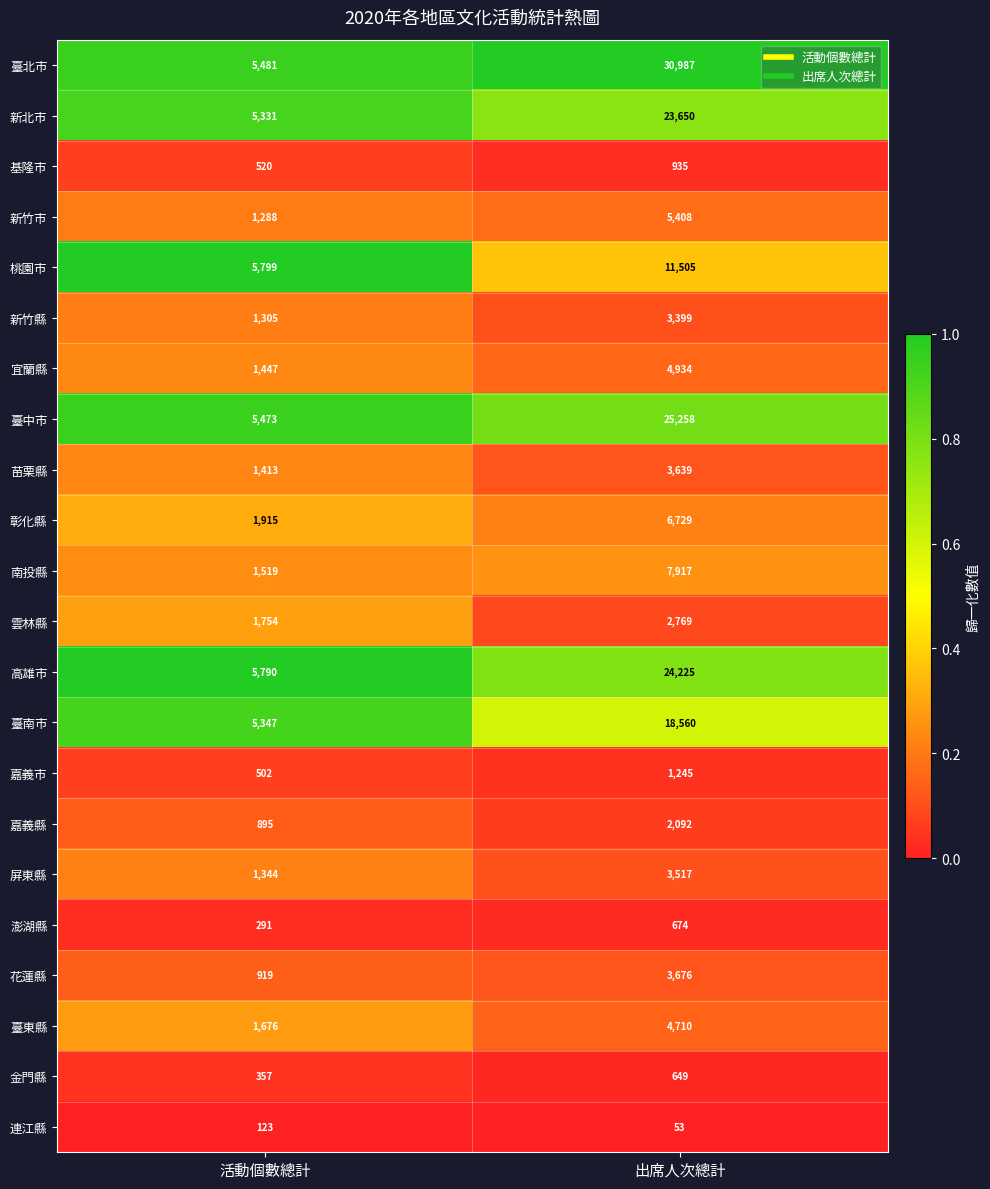

What is the lowest value of the 屏東縣 series?

1344